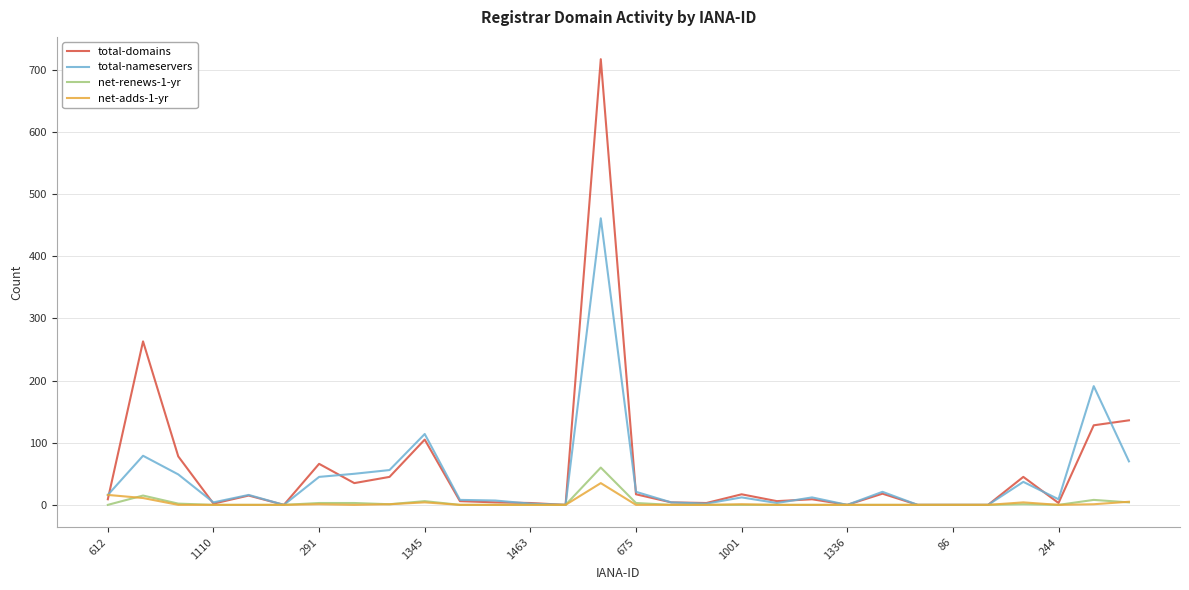

What is the highest value of the total-domains series?

717